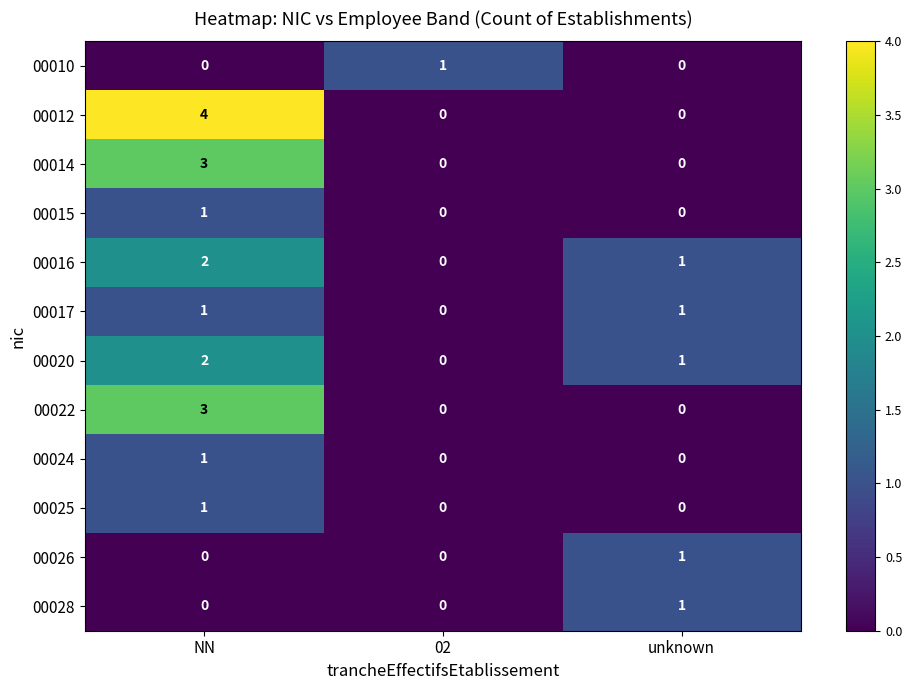

Which series changed the most between NN and unknown?

00012